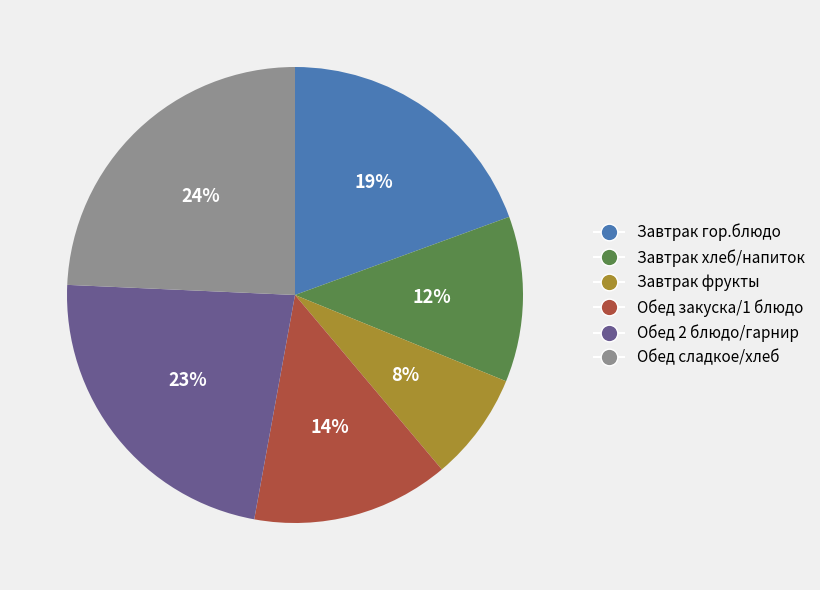

Which slice is the smallest?

Завтрак фрукты